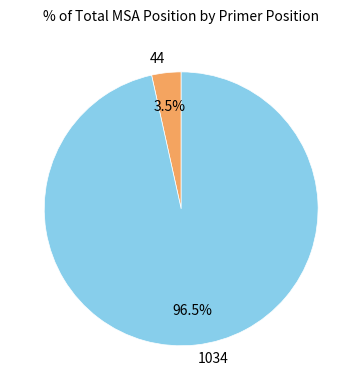

Between 44 and 1034, which is larger?

1034